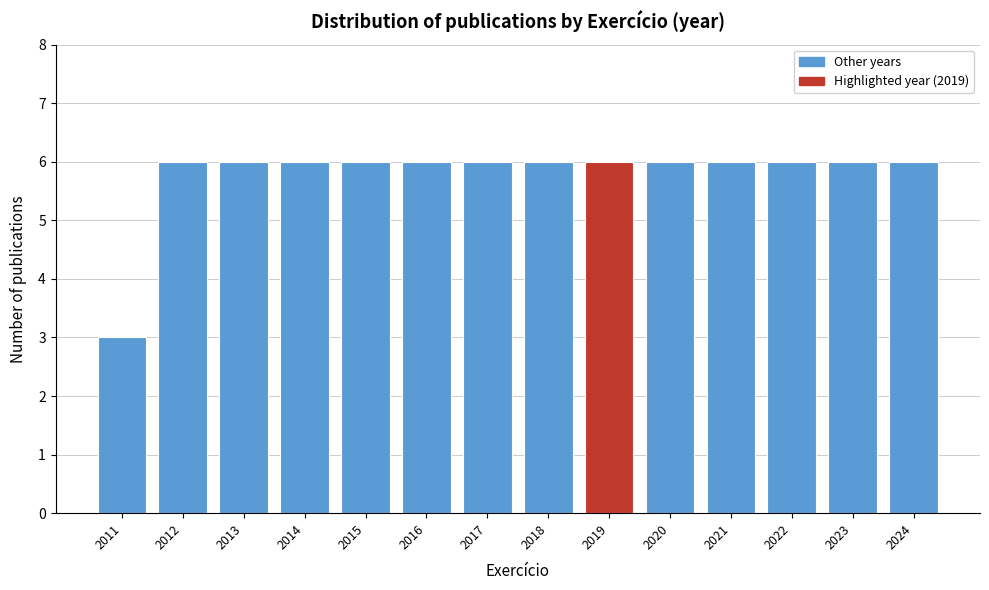

What is the height of the bar covering 2013.5 to 2014.5 on the x-axis? The values are not printed on the chart, so give them approximately, as read against the axis.

6